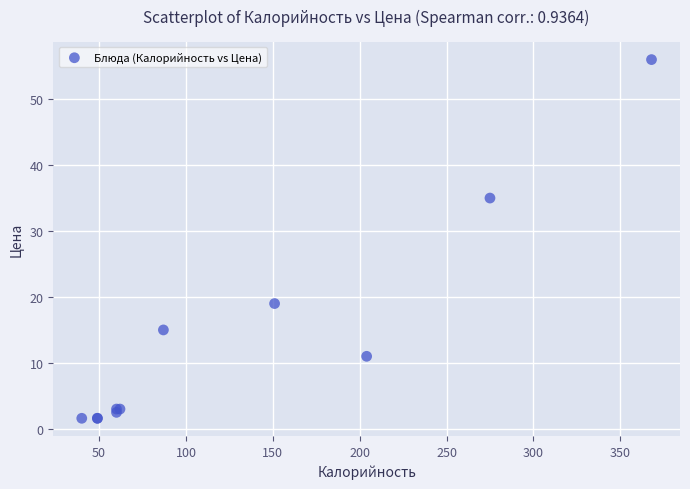

What Y value in the scatter plot is closest to 28?

35.0